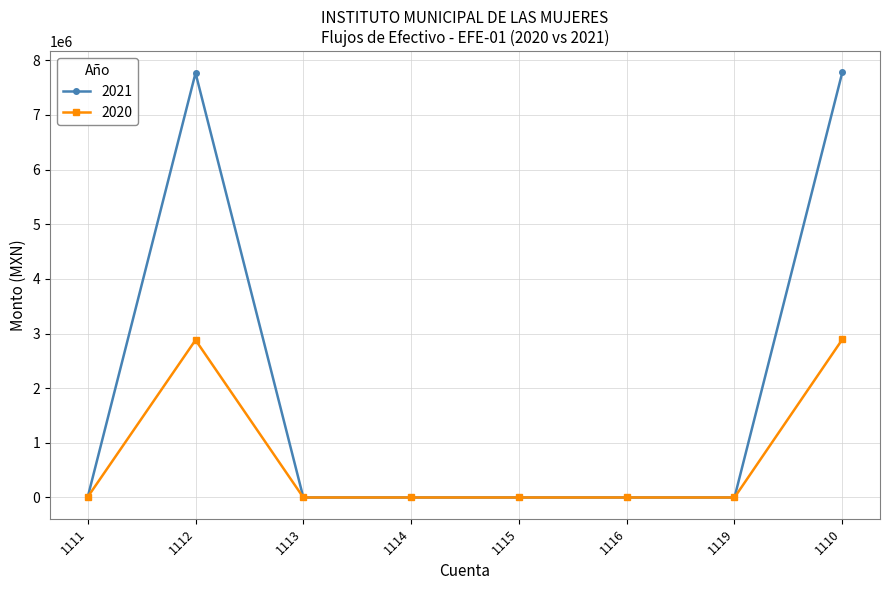

List the series in order of their peak value, lowest first.

2020, 2021